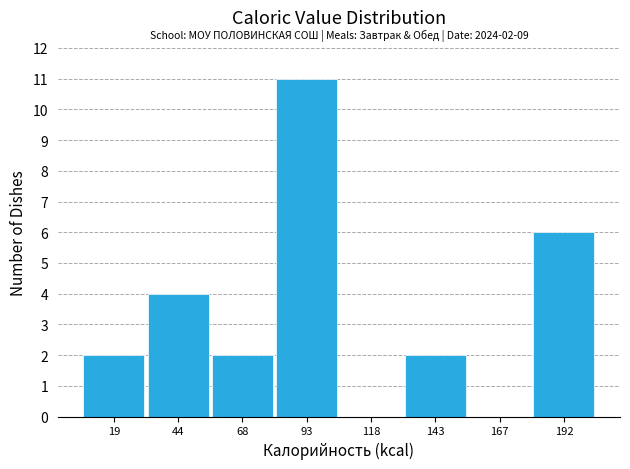

Over which range of the x-axis is the bar tallest?

80 to 105